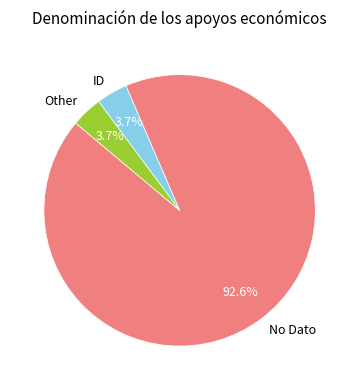

How many segments does this pie chart have?

3